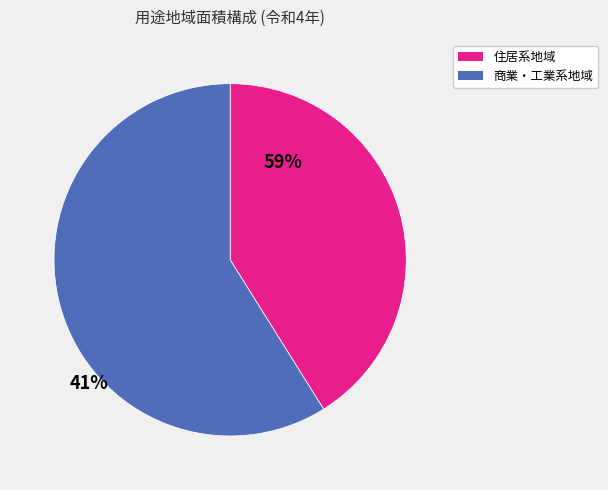

Is there a majority slice in this chart?

Yes